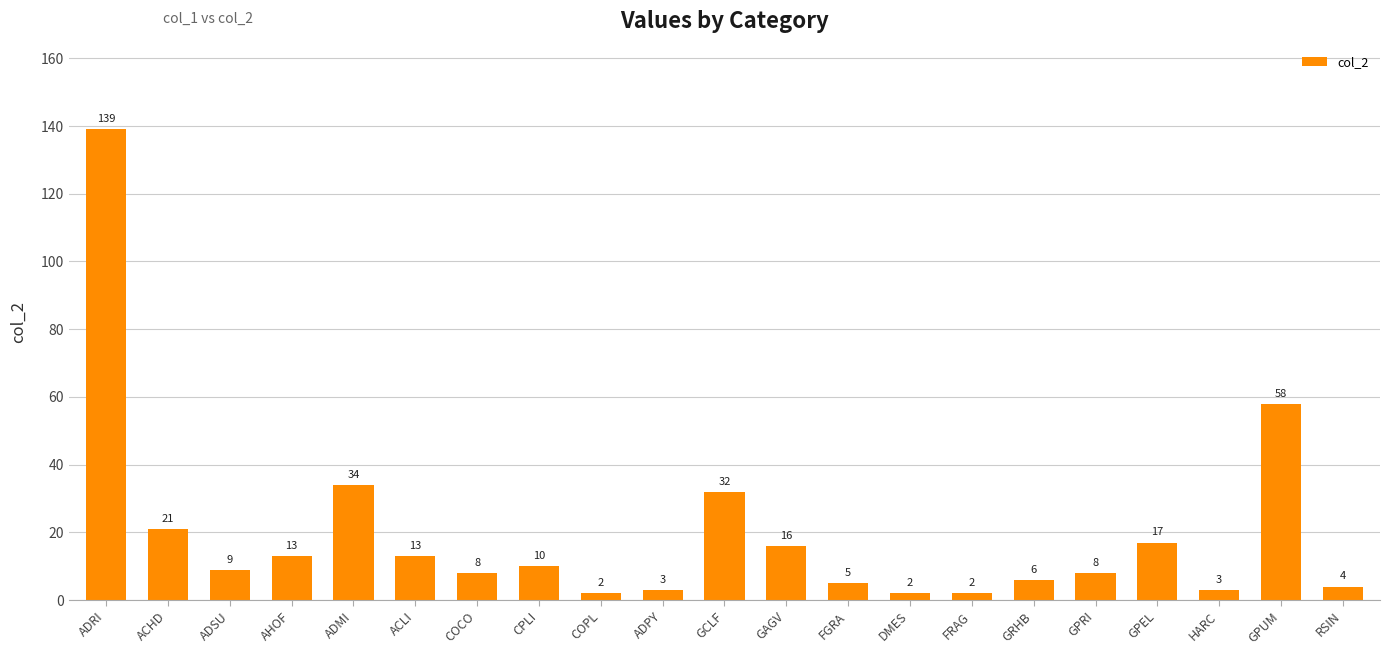

What is the value of the 3rd bar from the left?

9